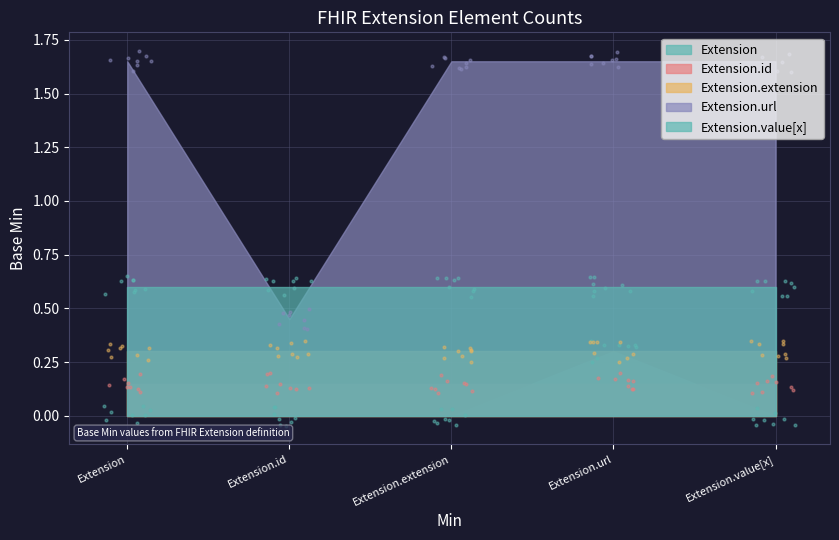

What are all the series names shown in the legend?

Extension, Extension.id, Extension.extension, Extension.url, Extension.value[x]